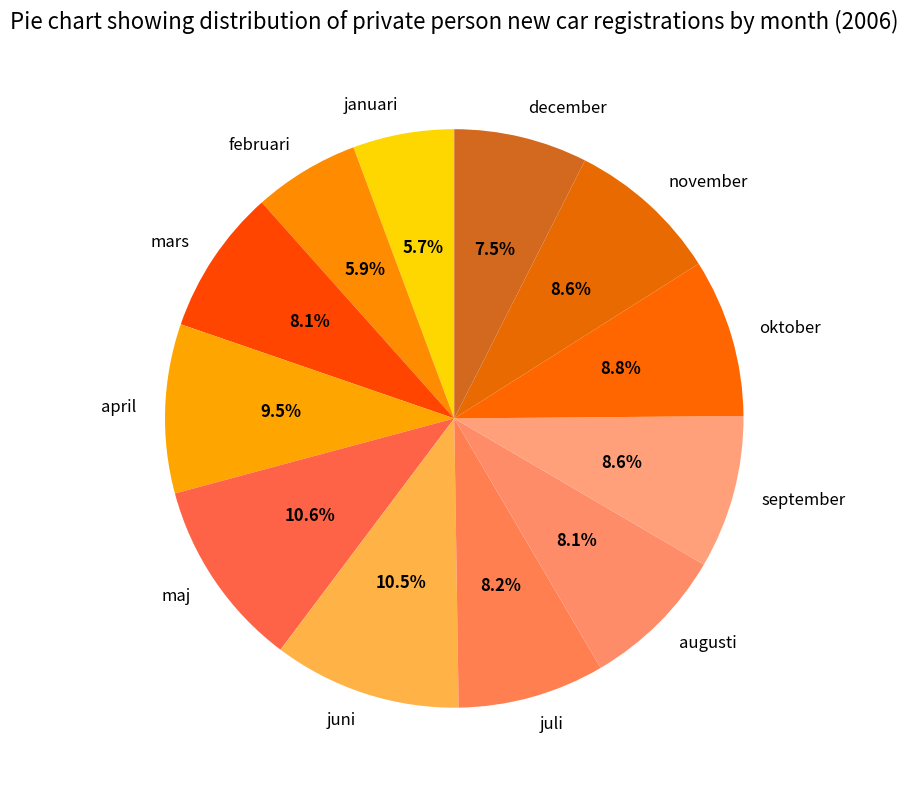

What is the ratio of the value at juli to the value at maj?

0.8